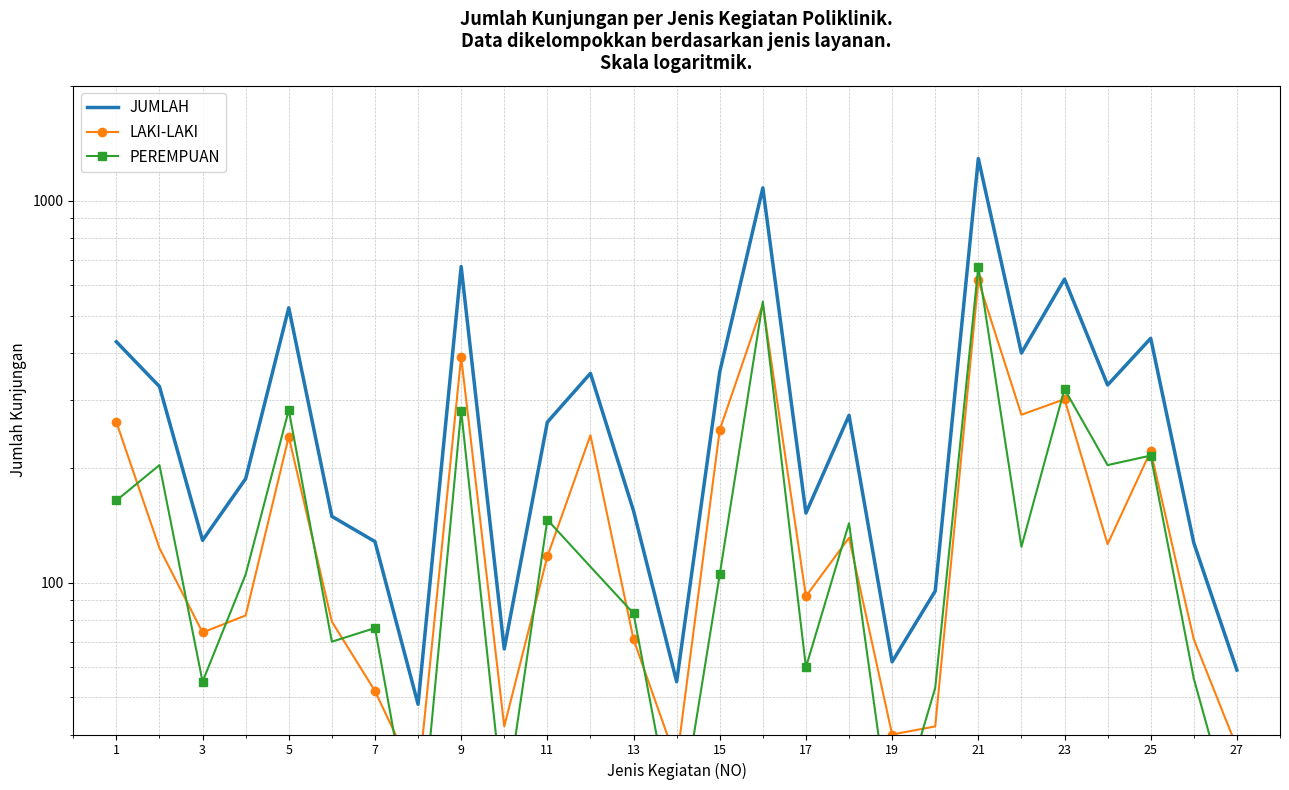

True or false: JUMLAH and LAKI-LAKI cross at least once.

False